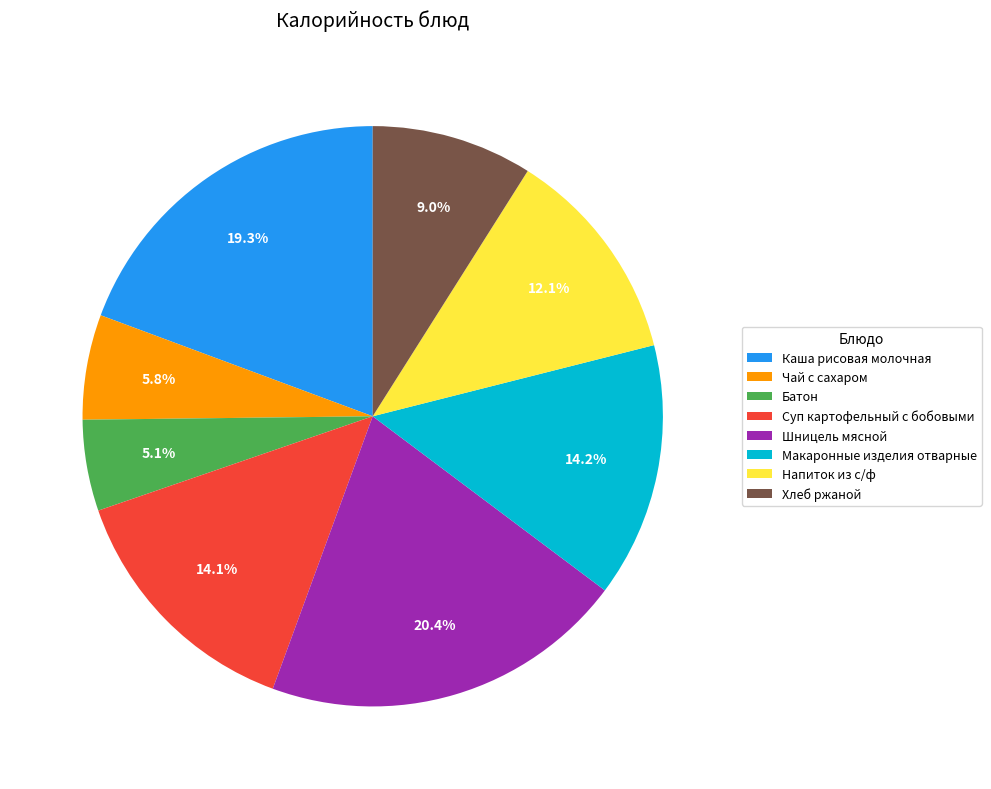

Which slice is the largest?

Шницель мясной